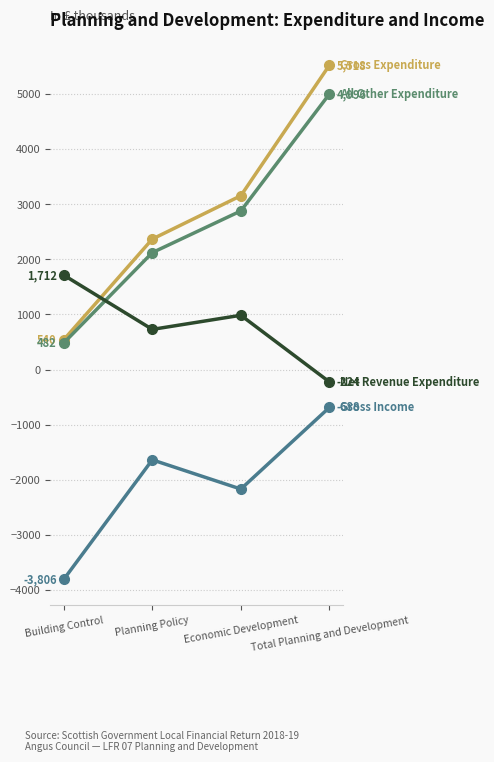

At which category does the chart reach its minimum across all series?

Building Control